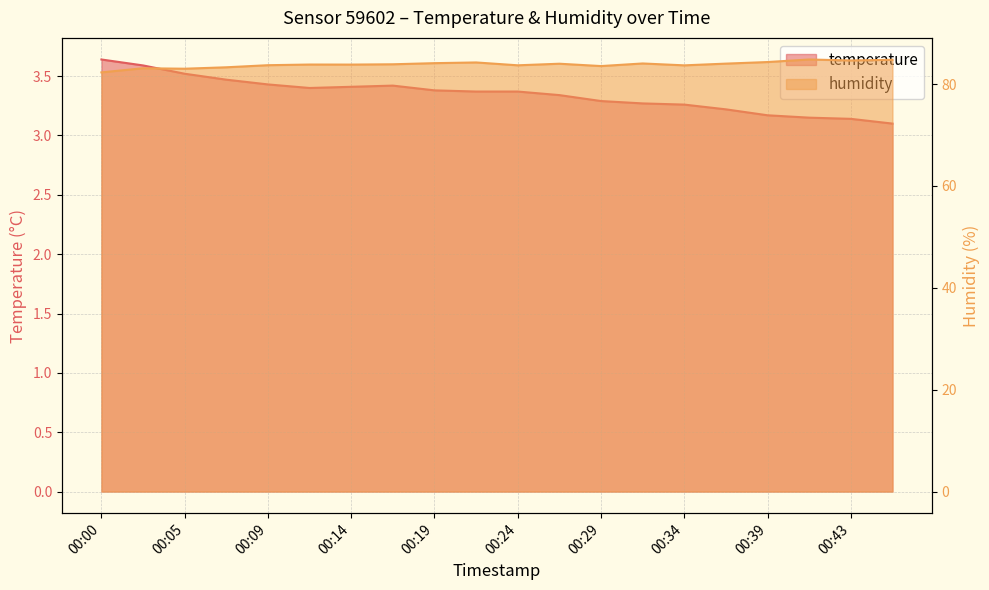

What are all the series names shown in the legend?

temperature, humidity